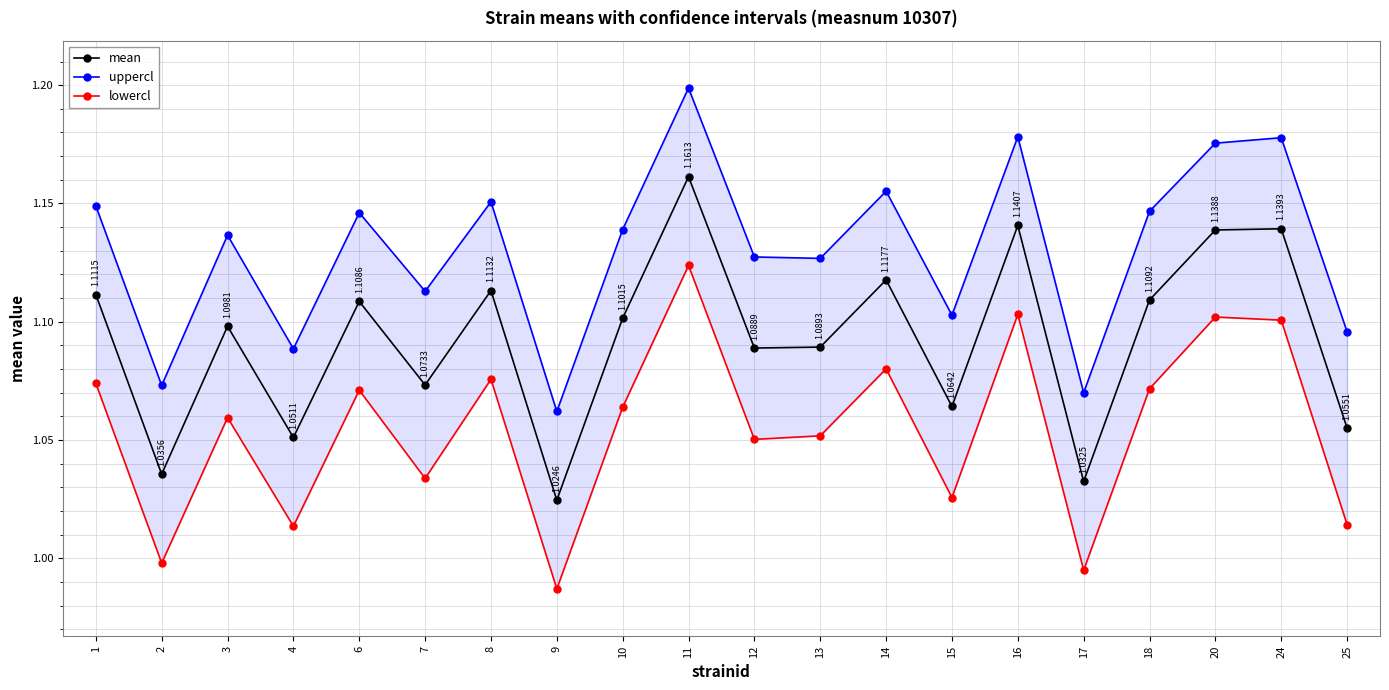

True or false: mean and lowercl intersect in this chart.

False